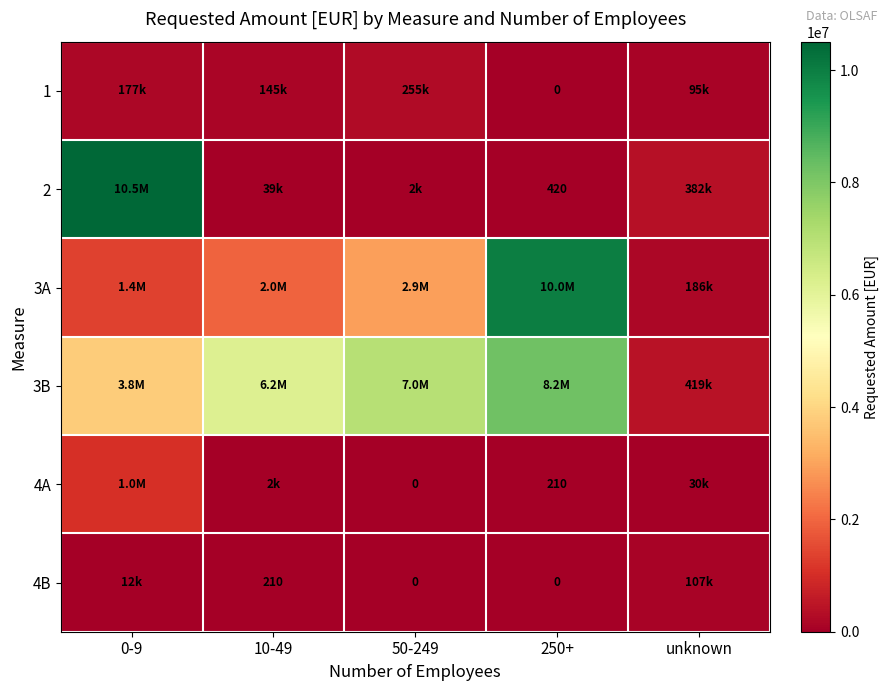

Is it true that 1 equals 126382.1 at unknown?

False